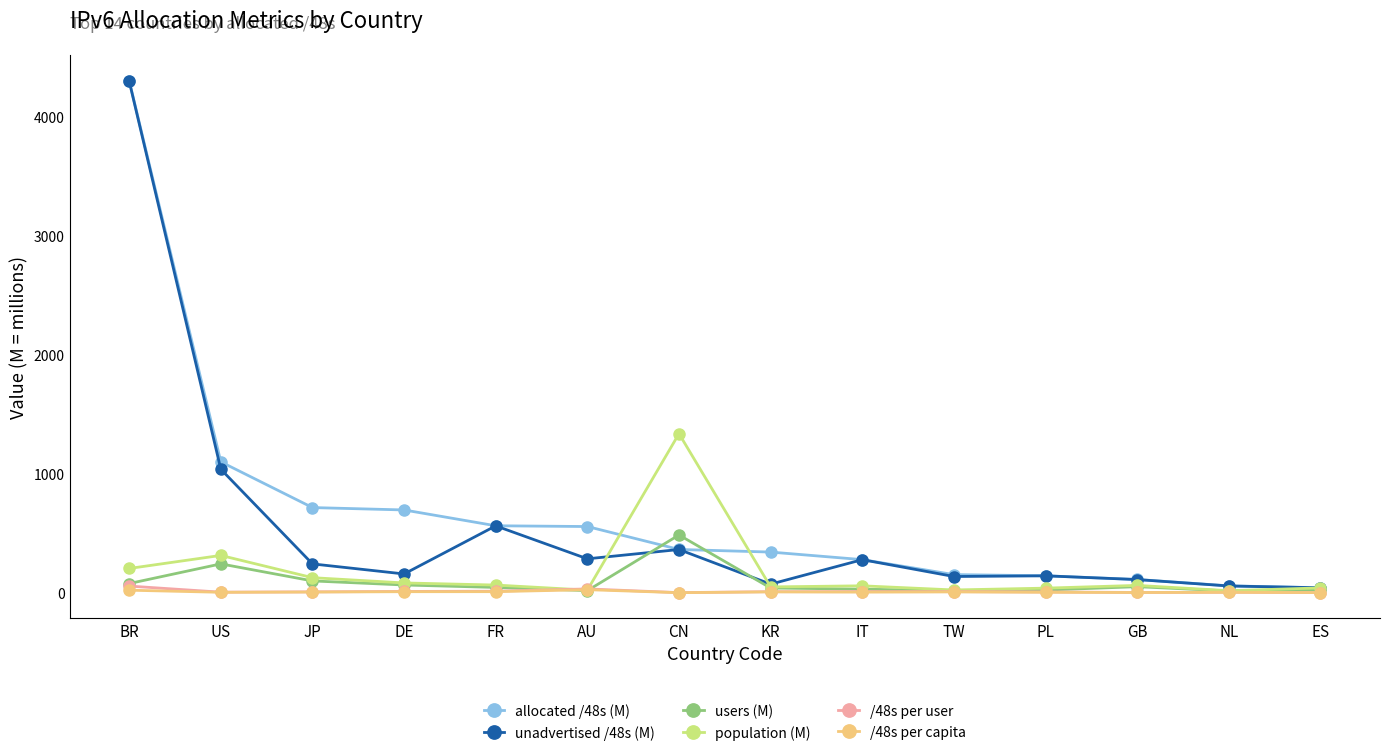

Which category has the highest value across all series?

BR